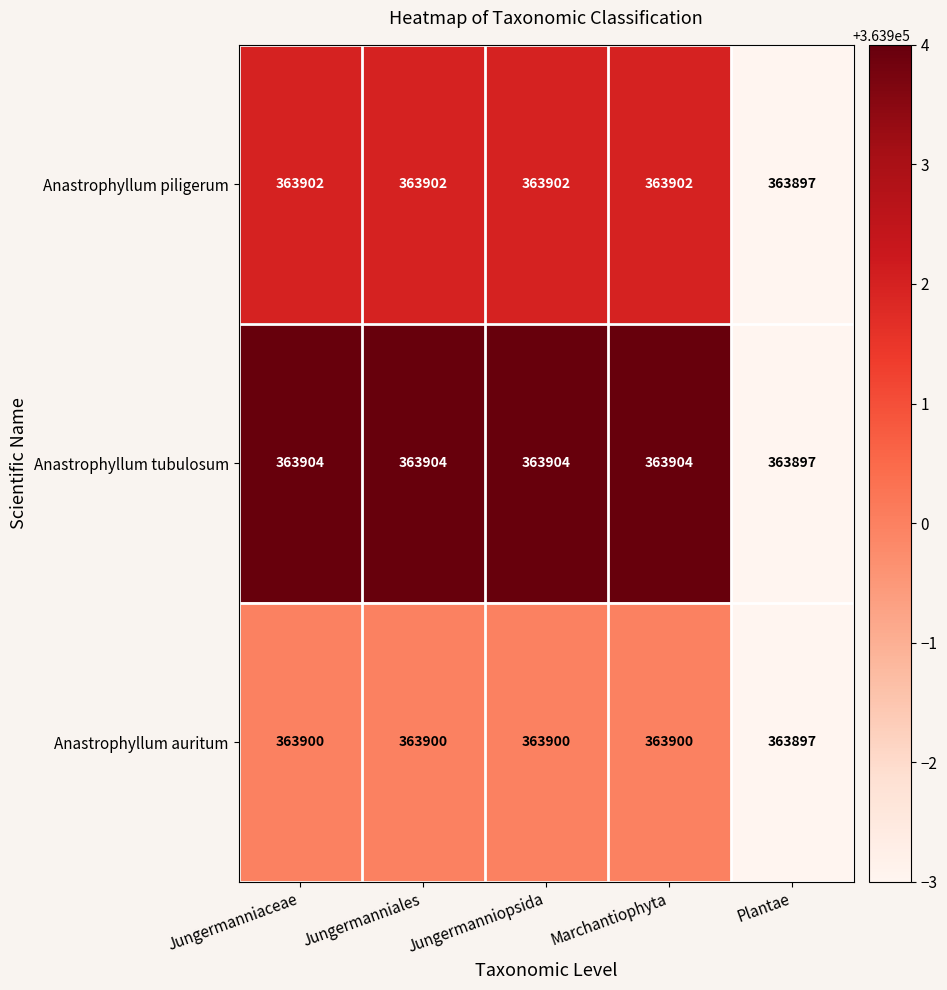

At which label is Anastrophyllum auritum closest to 363898?

Plantae